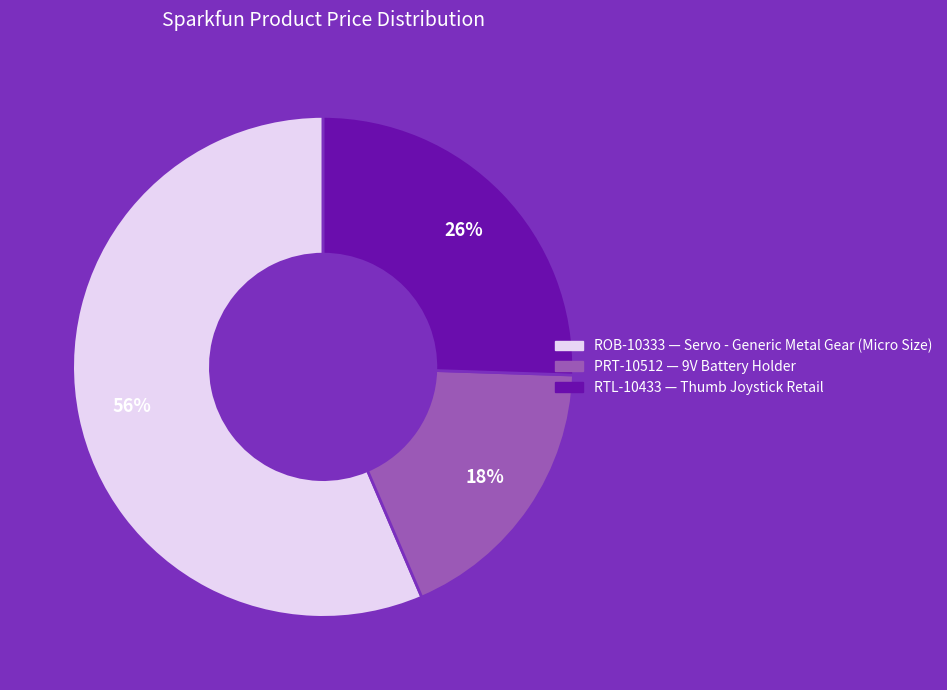

What is the ratio of the value at RTL-10433 to the value at ROB-10333?

0.5